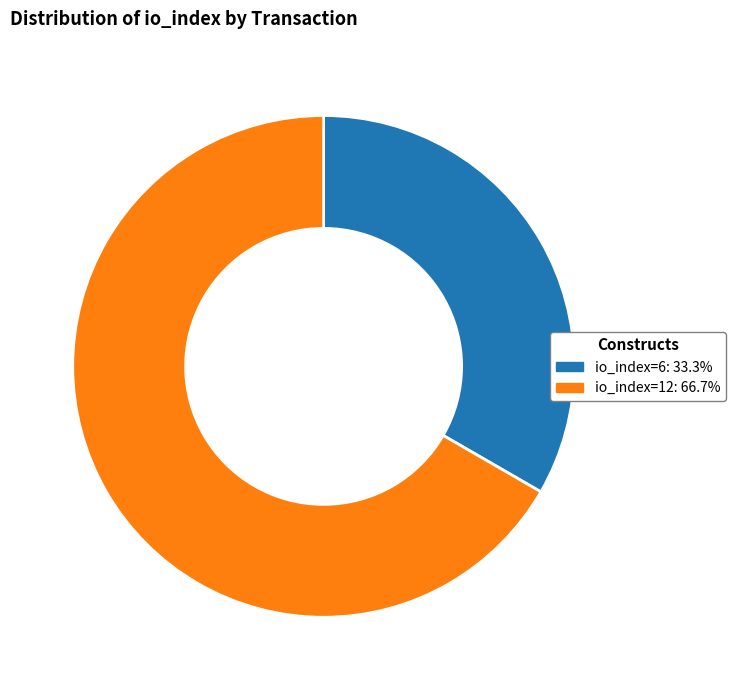

What is the smallest slice in the pie chart?

io_index=6